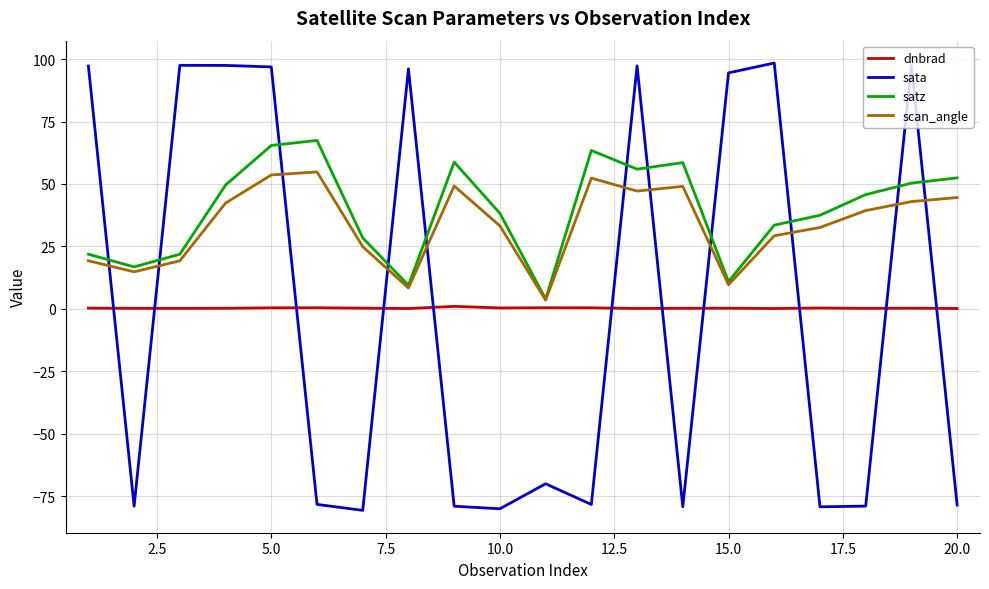

In scan_angle, how many points are higher than both neighbors (excluding endpoints)?

4